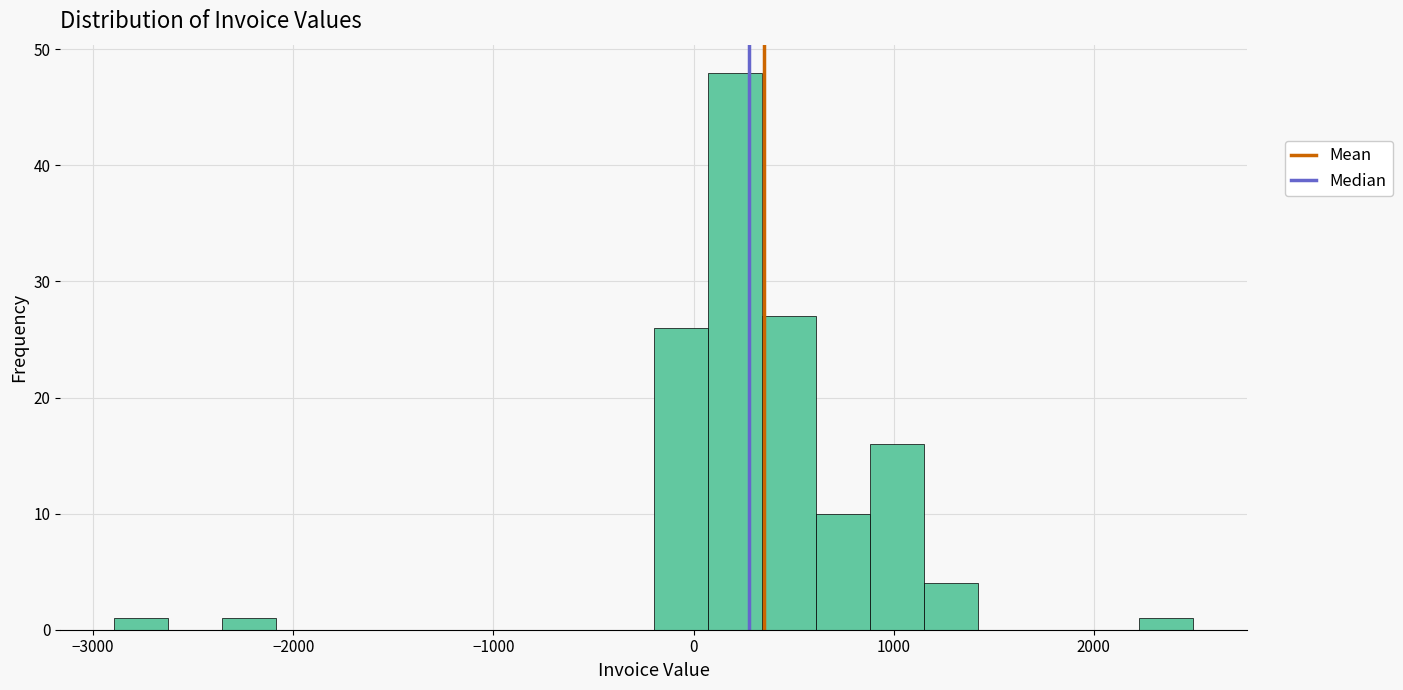

Read against the x-axis, roughly where is the centre of the tallest bar?

200